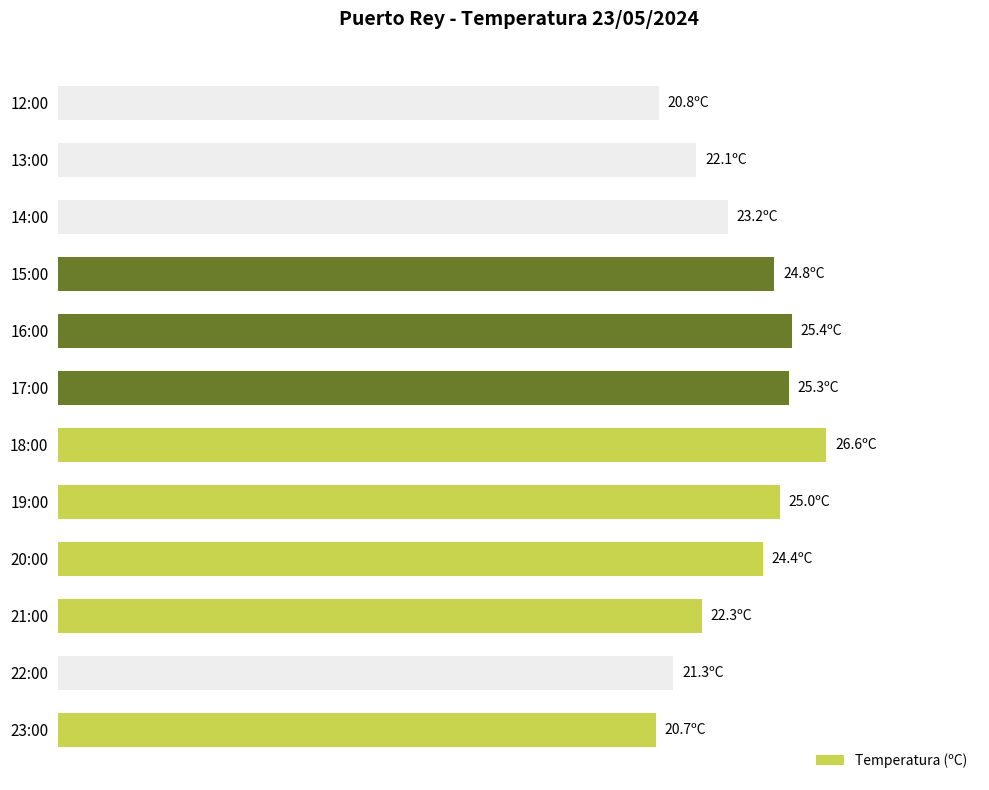

Are the bars horizontal?

Yes